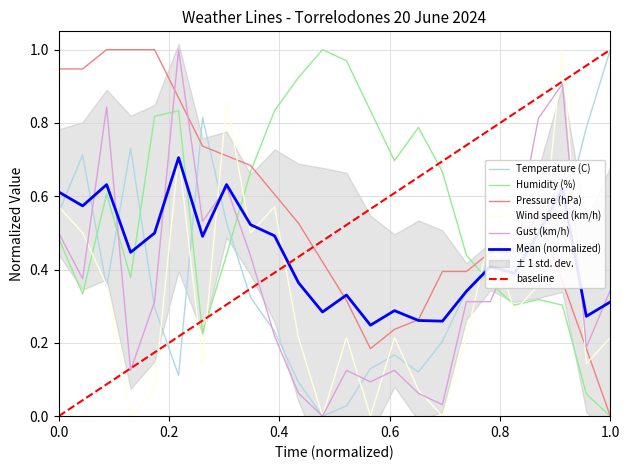

What is the difference between the highest and lowest values at 09:00?

0.9